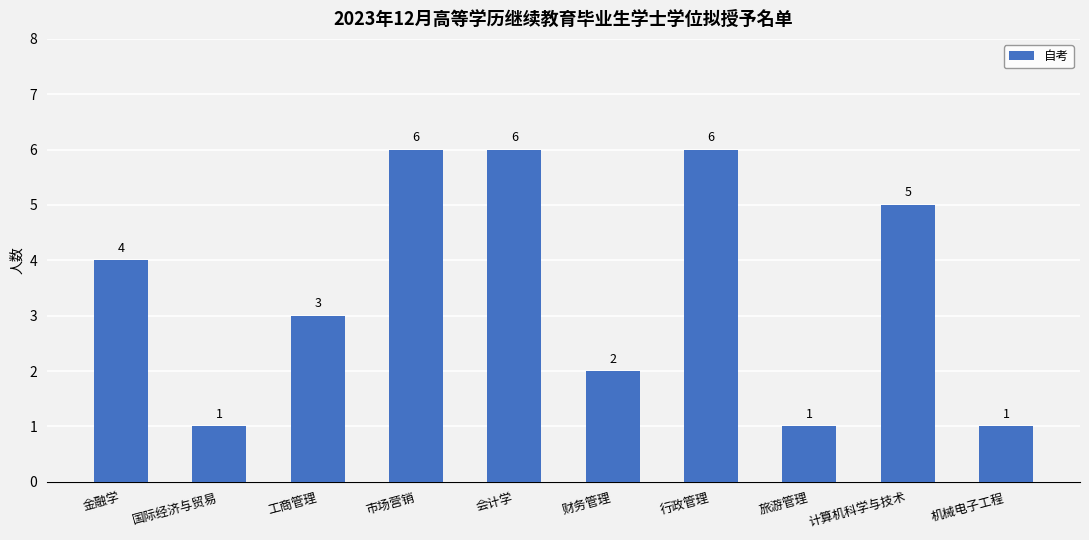

Count the values in the range 1 to 6.

10